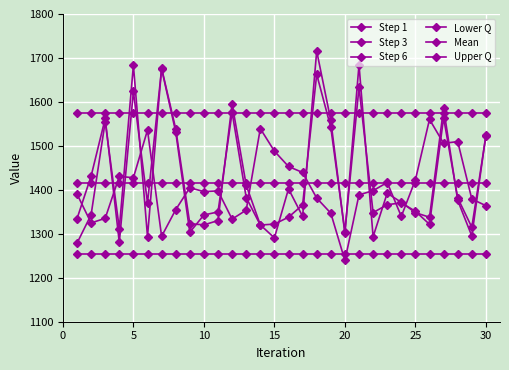

Does the chart have visible grid lines?

Yes